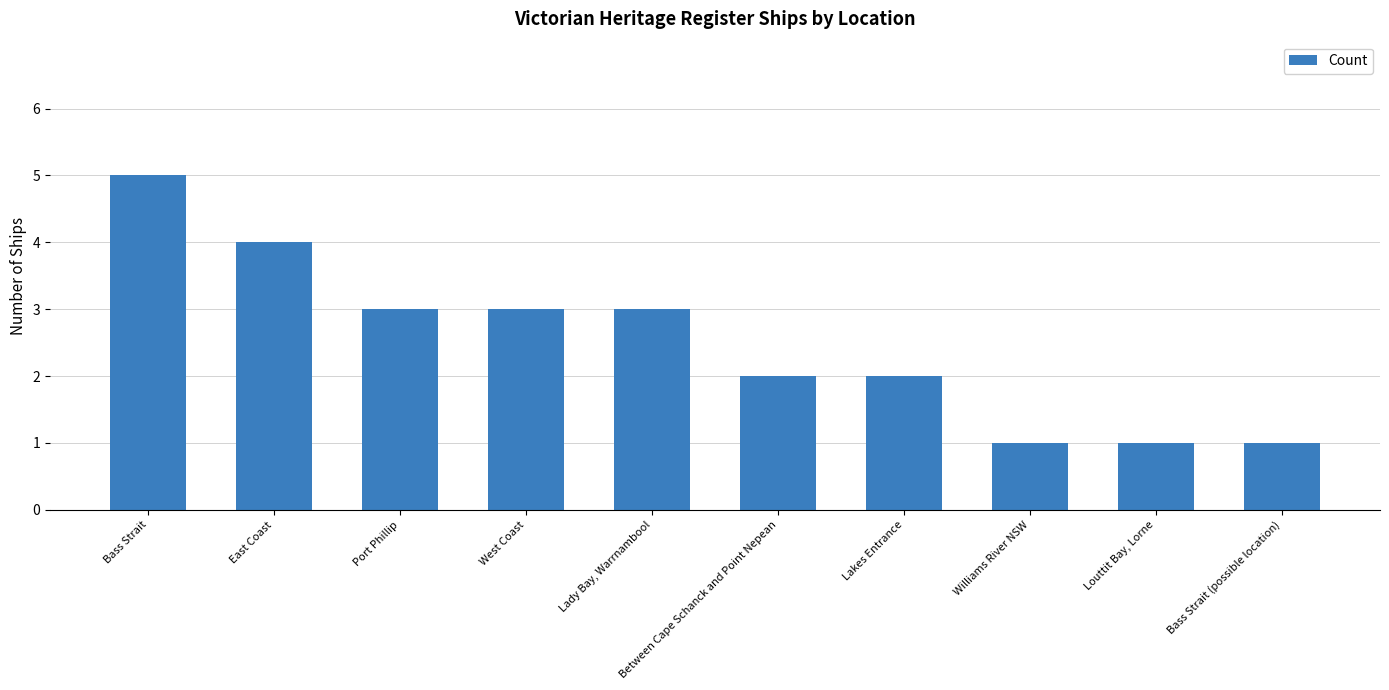

What is the change in value from West Coast to Between Cape Schanck and Point Nepean?

-1